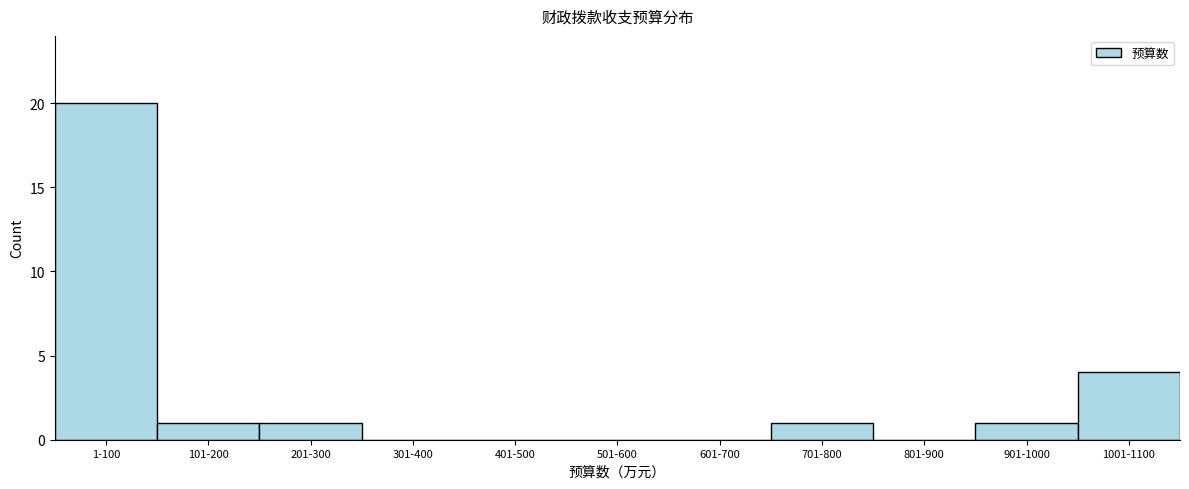

Reading left to right, what are all the values shown in this chart?

1-100=20	101-200=1	201-300=1	301-400=0	401-500=0	501-600=0	601-700=0	701-800=1	801-900=0	901-1000=1	1001-1100=4